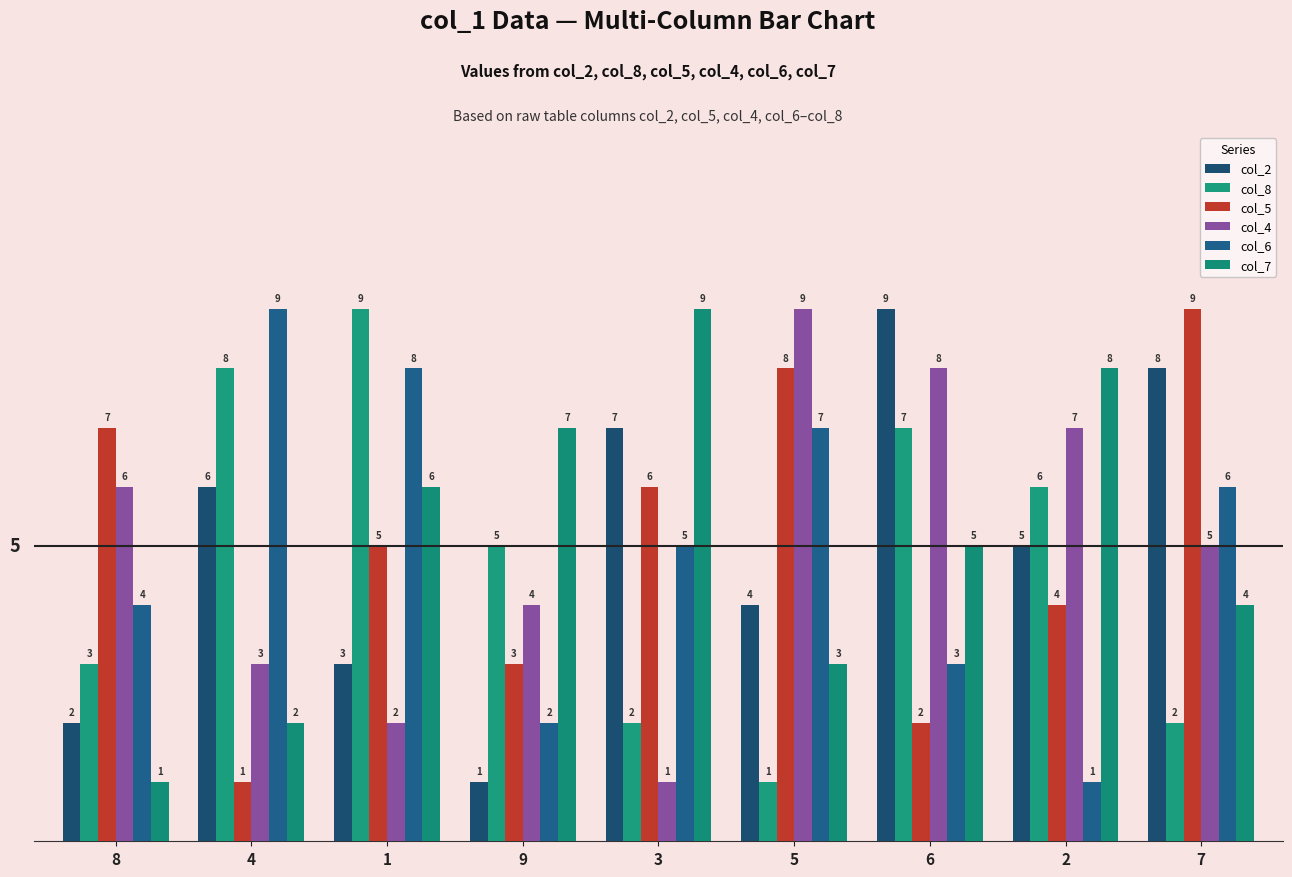

What is the label of the 2nd bar from the left?

4